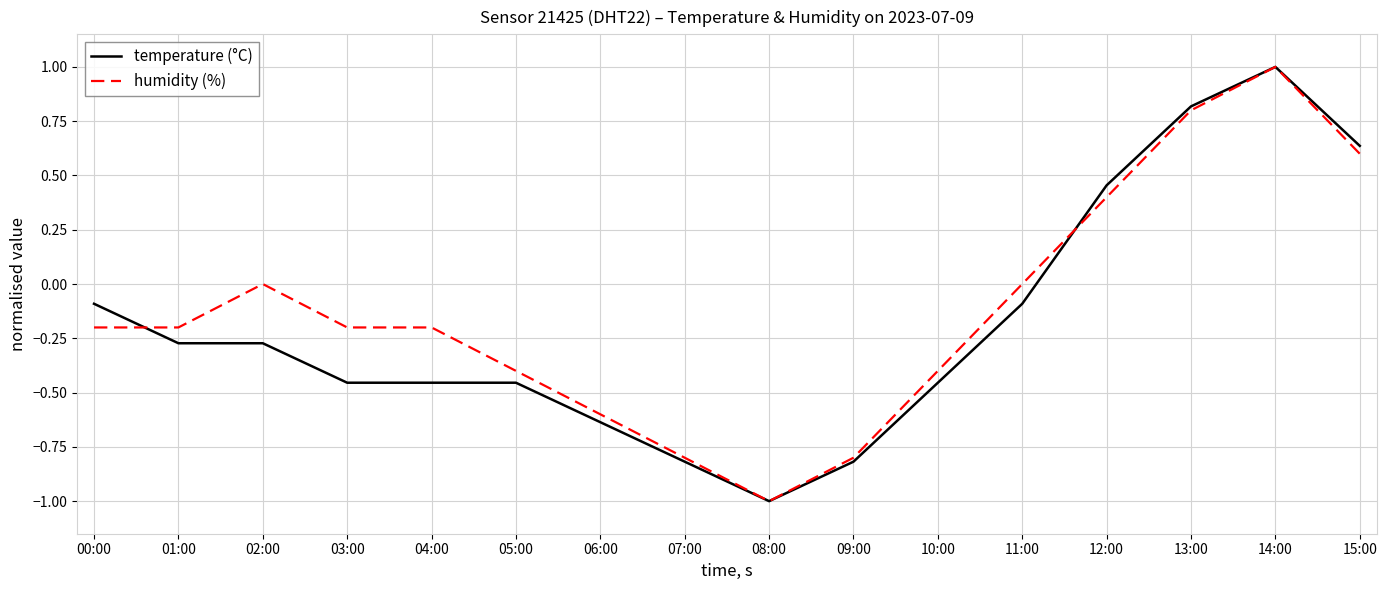

True or false: humidity (%) has a value of -0.1 at 01:00.

False